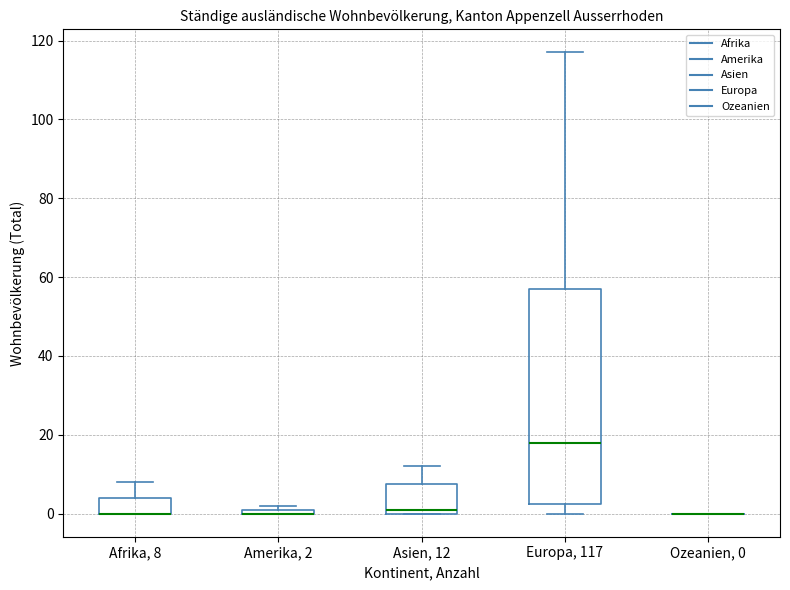

Comparing the boxes themselves (not the whiskers), which one is the tallest?

Europa, 117